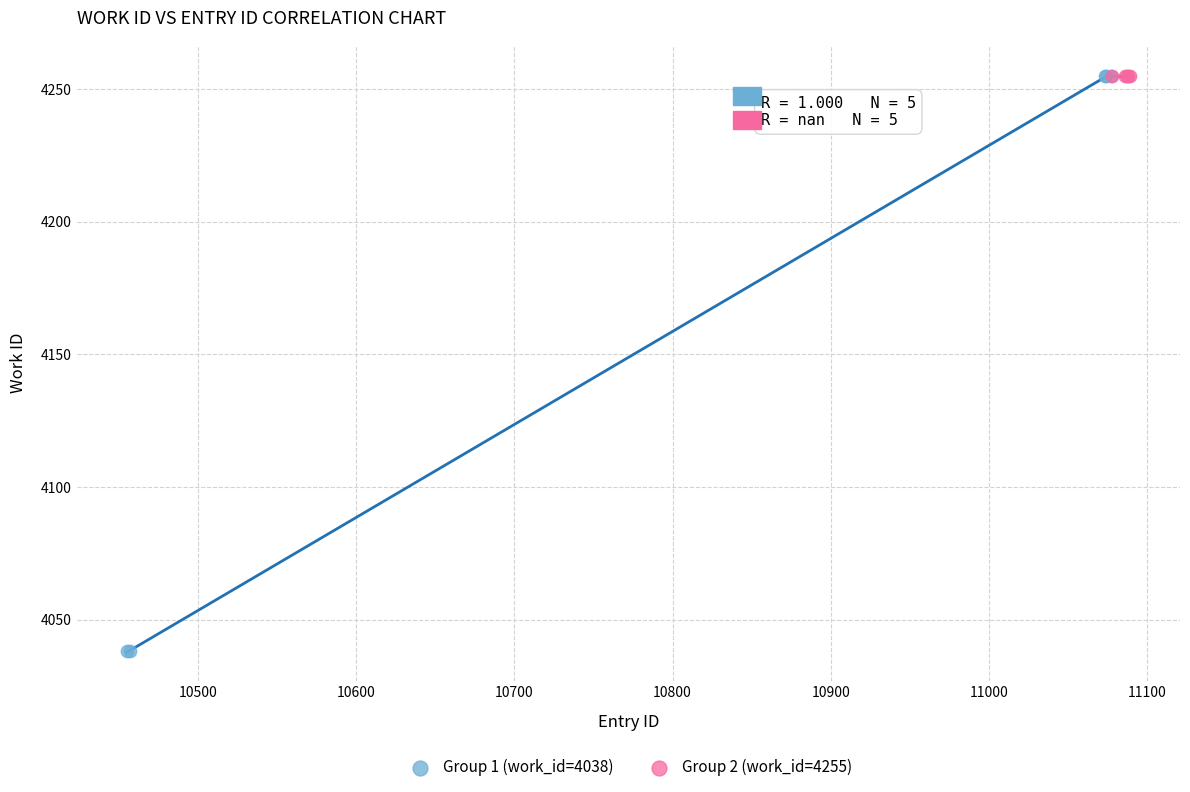

Which series reaches the minimum Y coordinate?

Group 1 (work_id=4038)